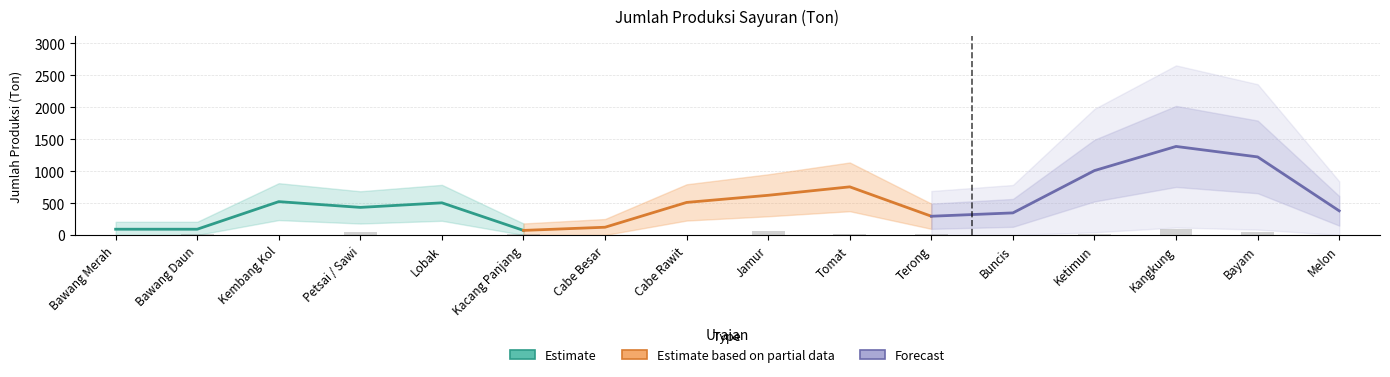

What is the sum of all Estimate values?

1710.3